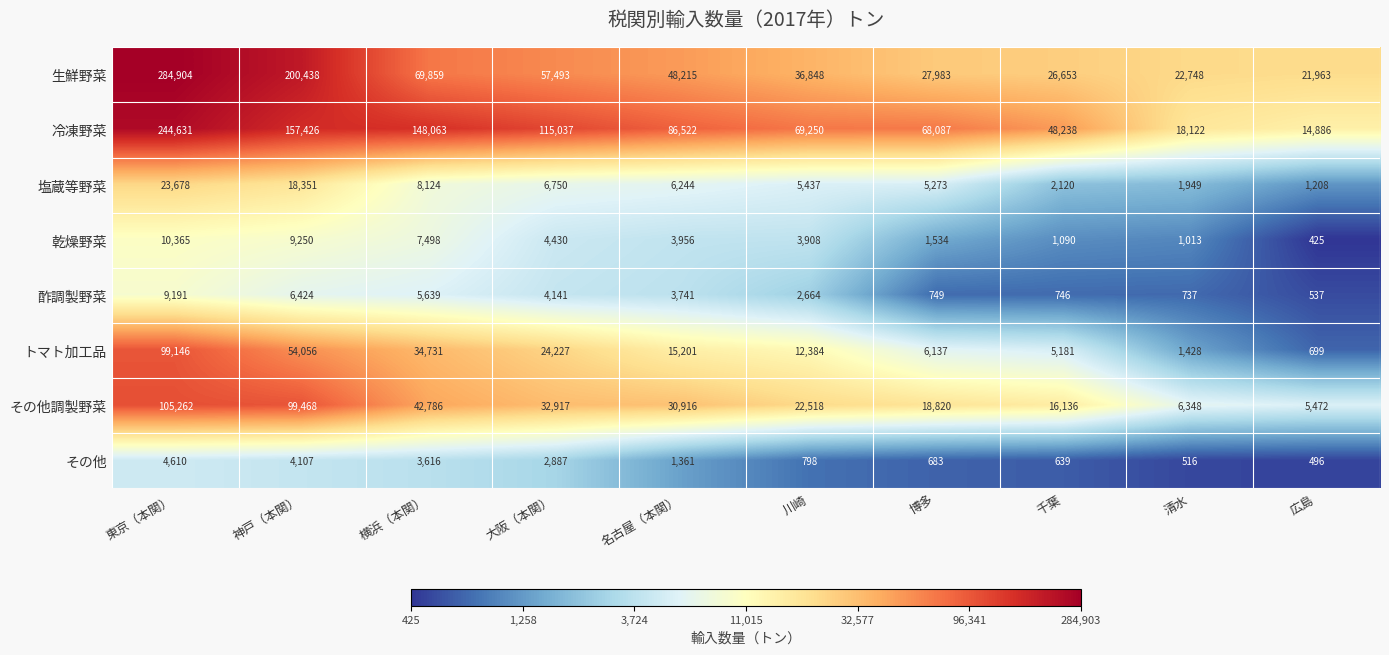

At which label is トマト加工品 closest to 49922?

神戸（本関）